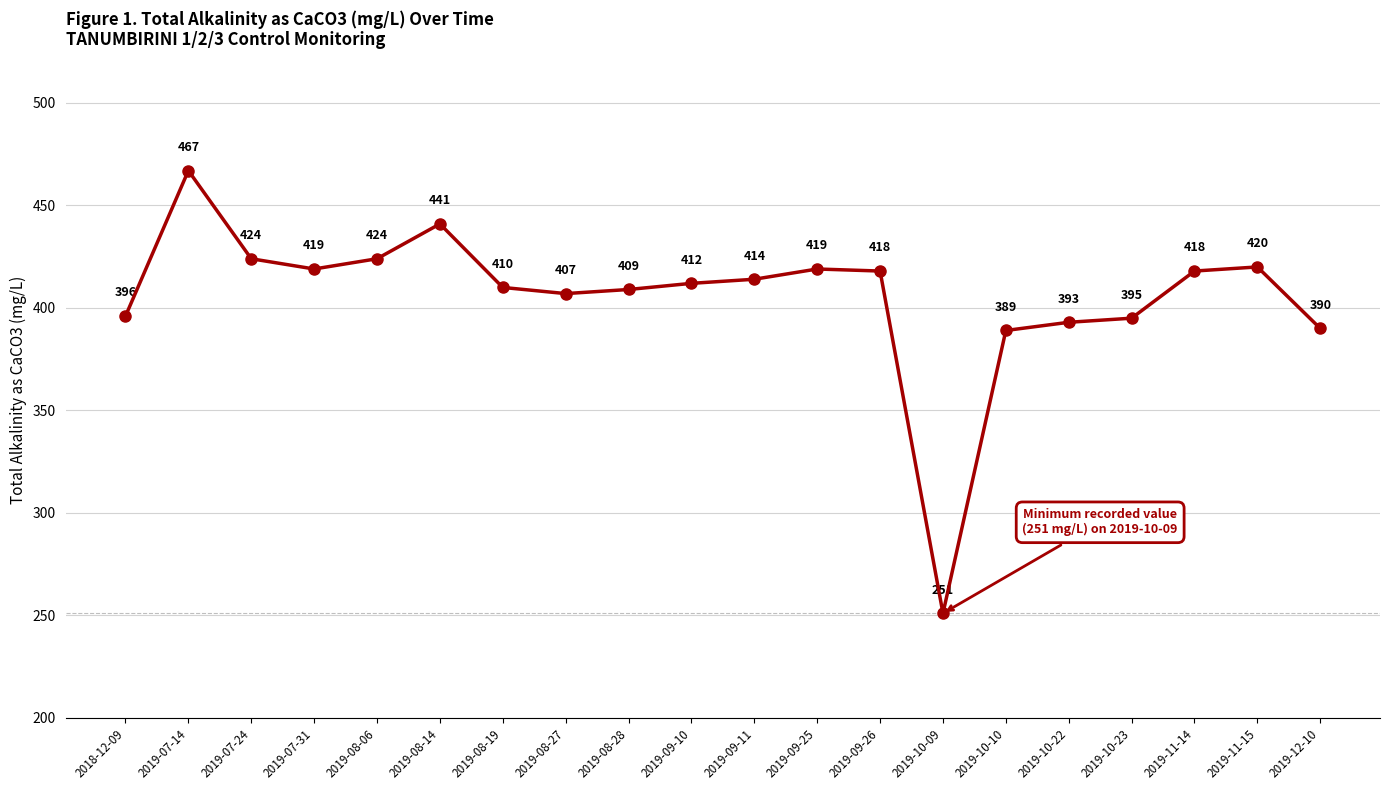

Reading left to right, transcribe all the data shown in this chart.

2018-12-09=396	2019-07-14=467	2019-07-24=424	2019-07-31=419	2019-08-06=424	2019-08-14=441	2019-08-19=410	2019-08-27=407	2019-08-28=409	2019-09-10=412	2019-09-11=414	2019-09-25=419	2019-09-26=418	2019-10-09=251	2019-10-10=389	2019-10-22=393	2019-10-23=395	2019-11-14=418	2019-11-15=420	2019-12-10=390